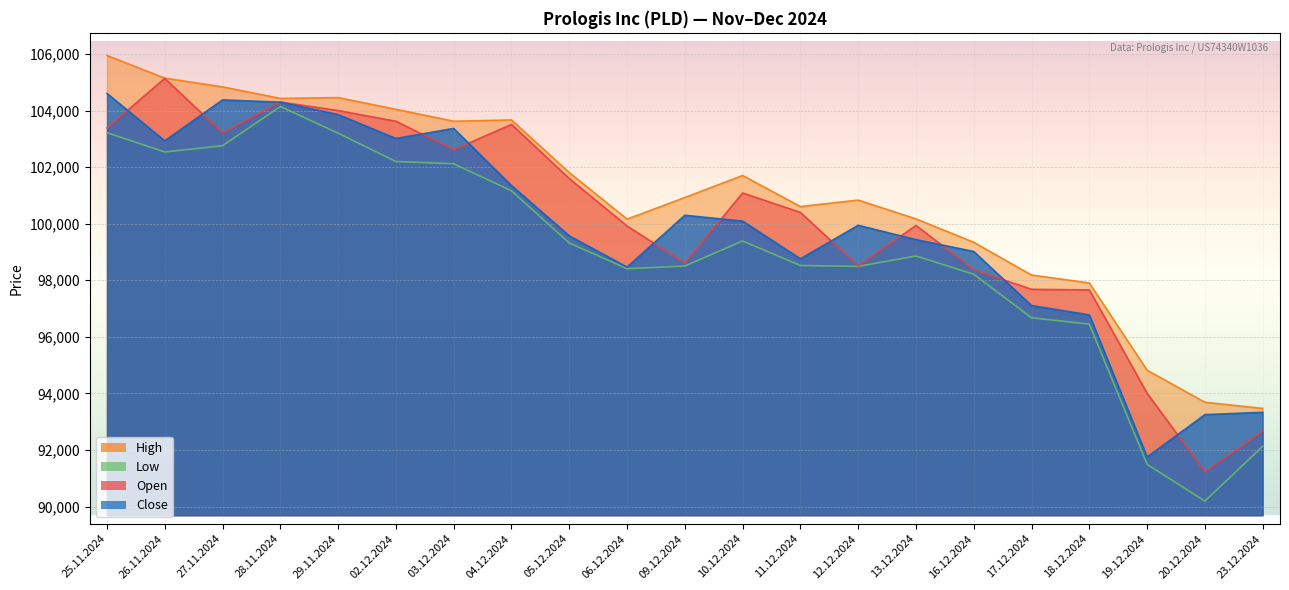

What is the lowest value of the Open series?

91229